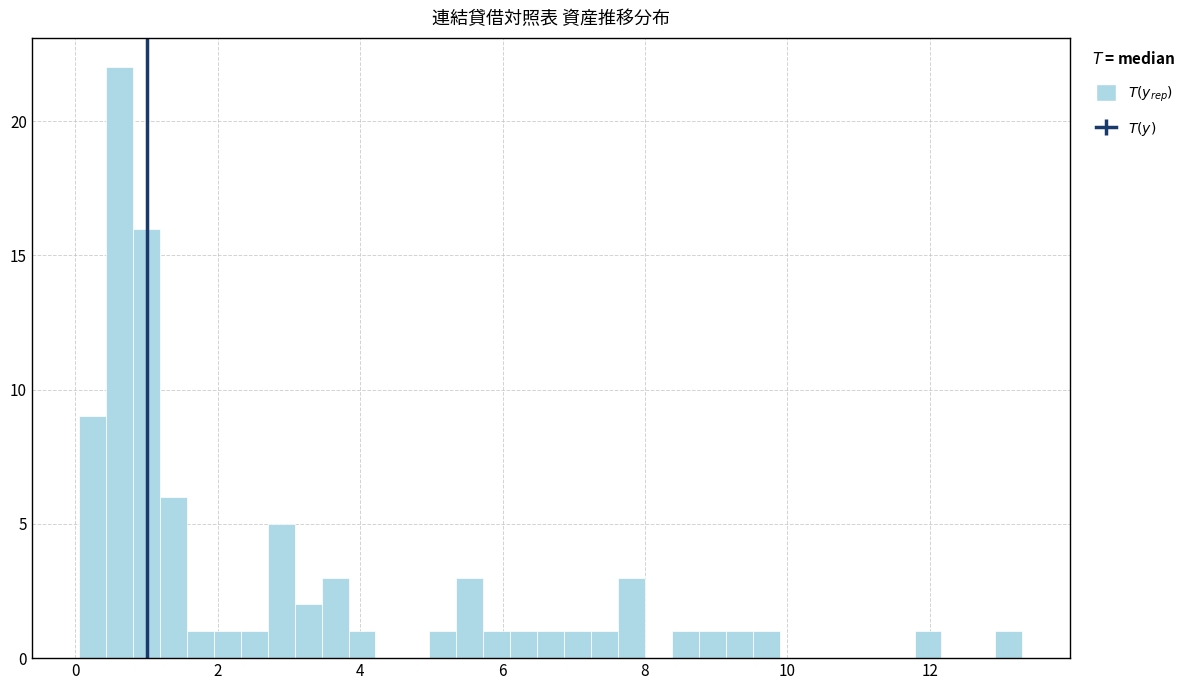

Around what value on the x-axis is the tallest bar? Give the approximate position of its centre, as read against the axis.

0.6